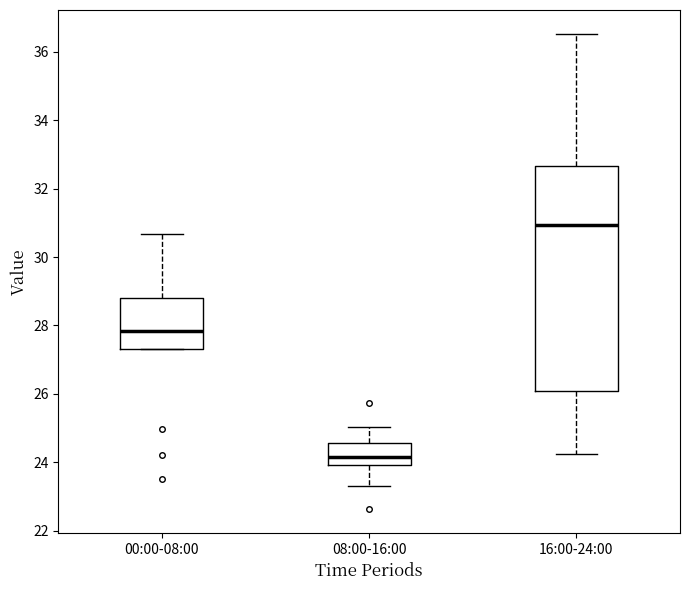

Which box's median line is the lowest?

08:00-16:00